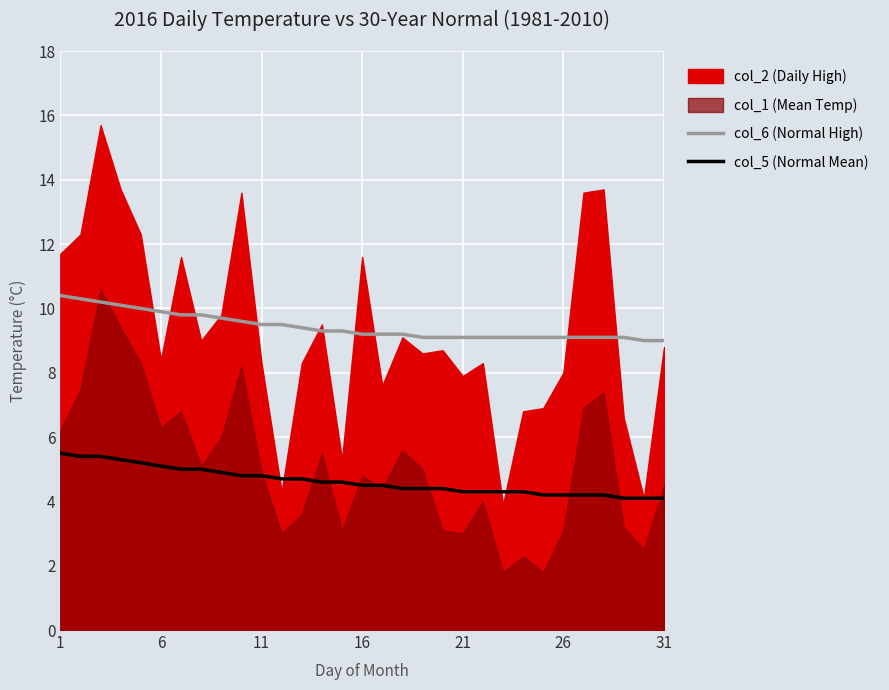

True or false: col_5 (Normal Mean) and col_6 (Normal High) cross at least once.

False